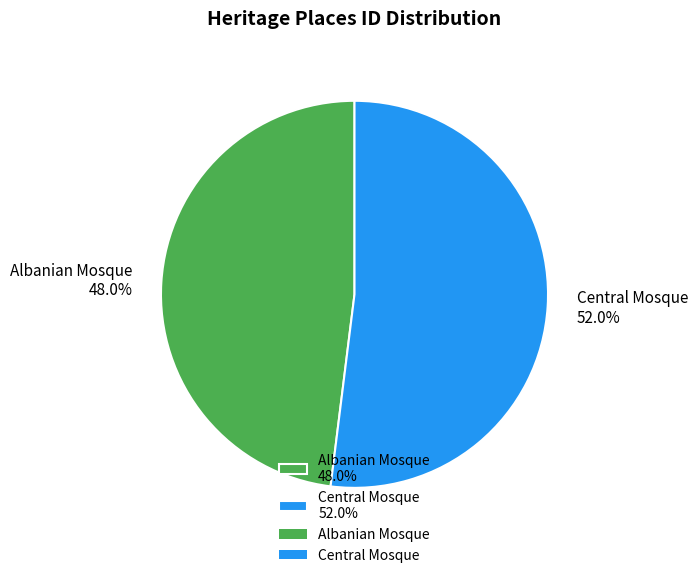

Does any single category account for the majority?

Yes